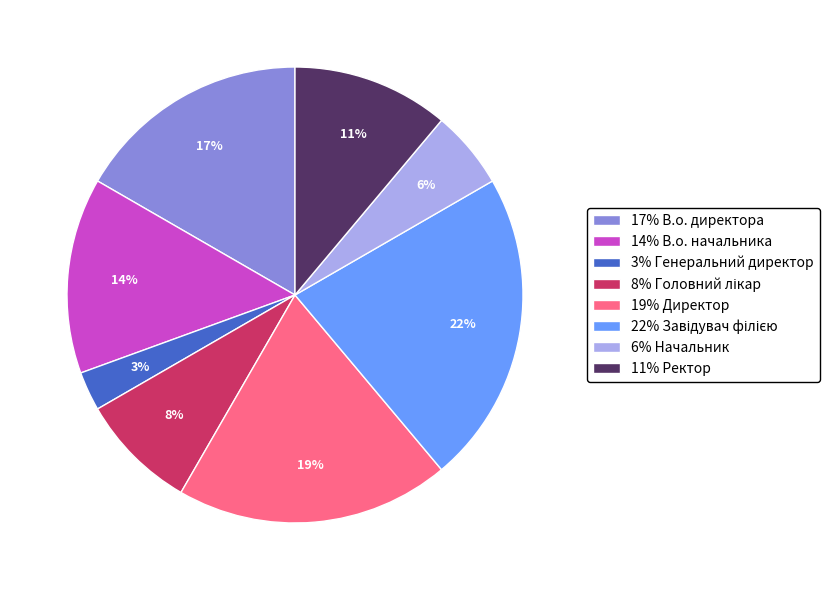

To the nearest percent, what is the difference between the largest and smallest slice percentages?

19%